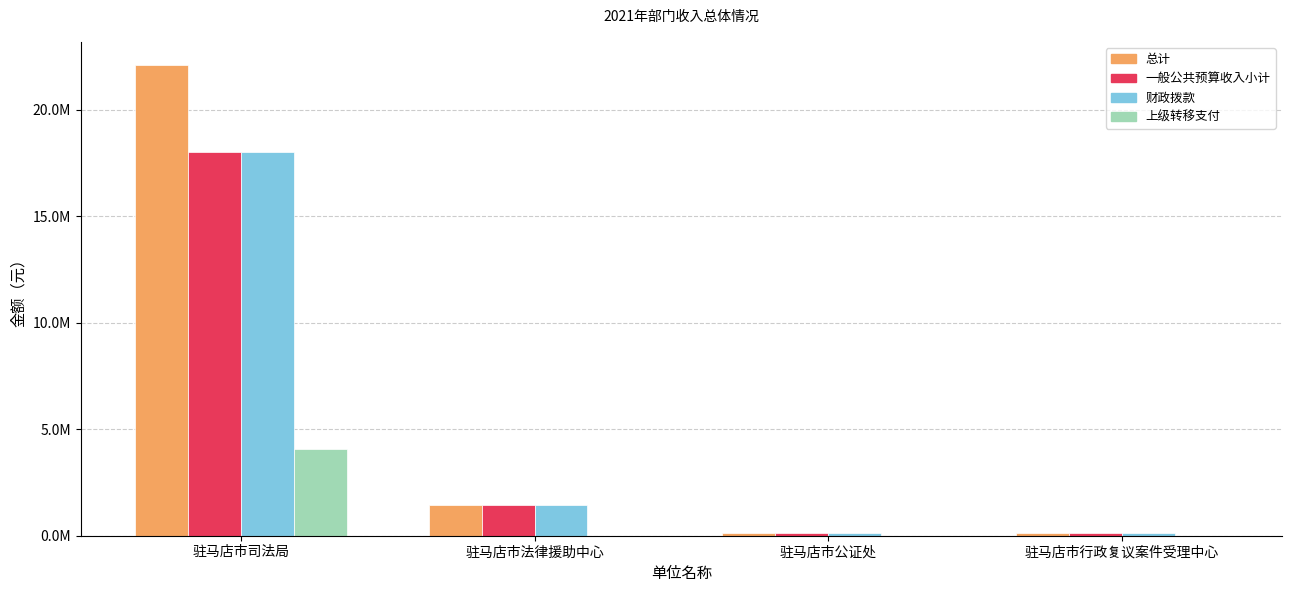

Does the chart contain stacked bars?

No